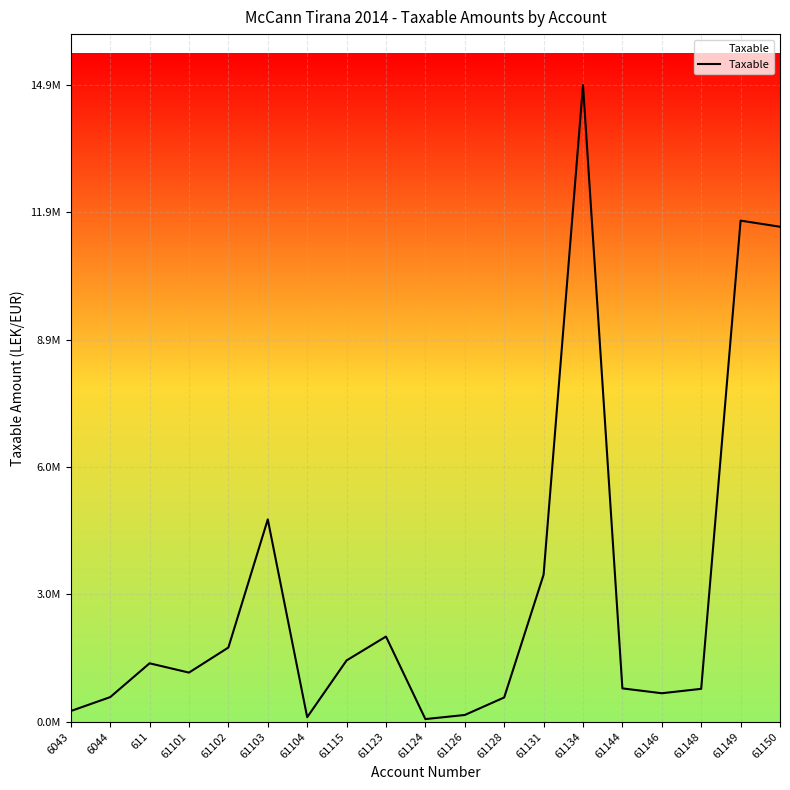

How many points are lower than both their immediate neighbors (excluding endpoints)?

4